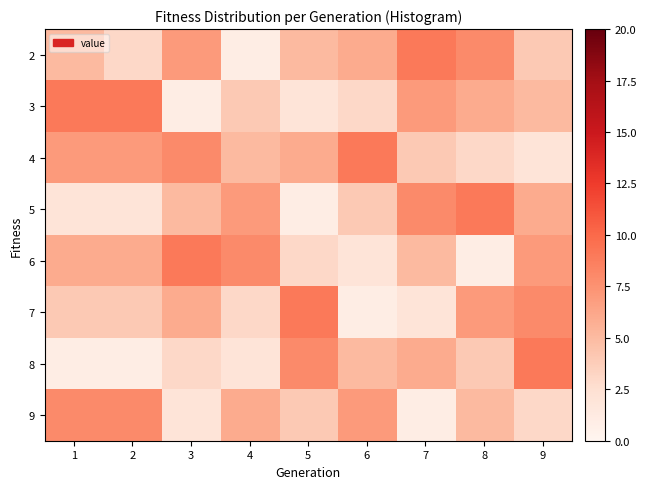

What is the spread (max minus min) of values at 9?

7